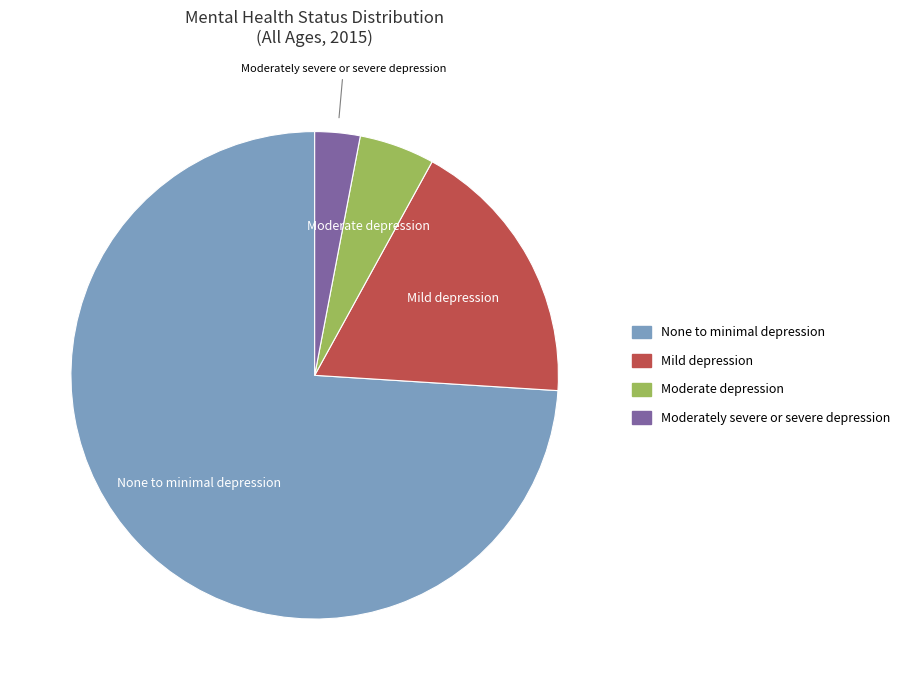

How many segments does this pie chart have?

4